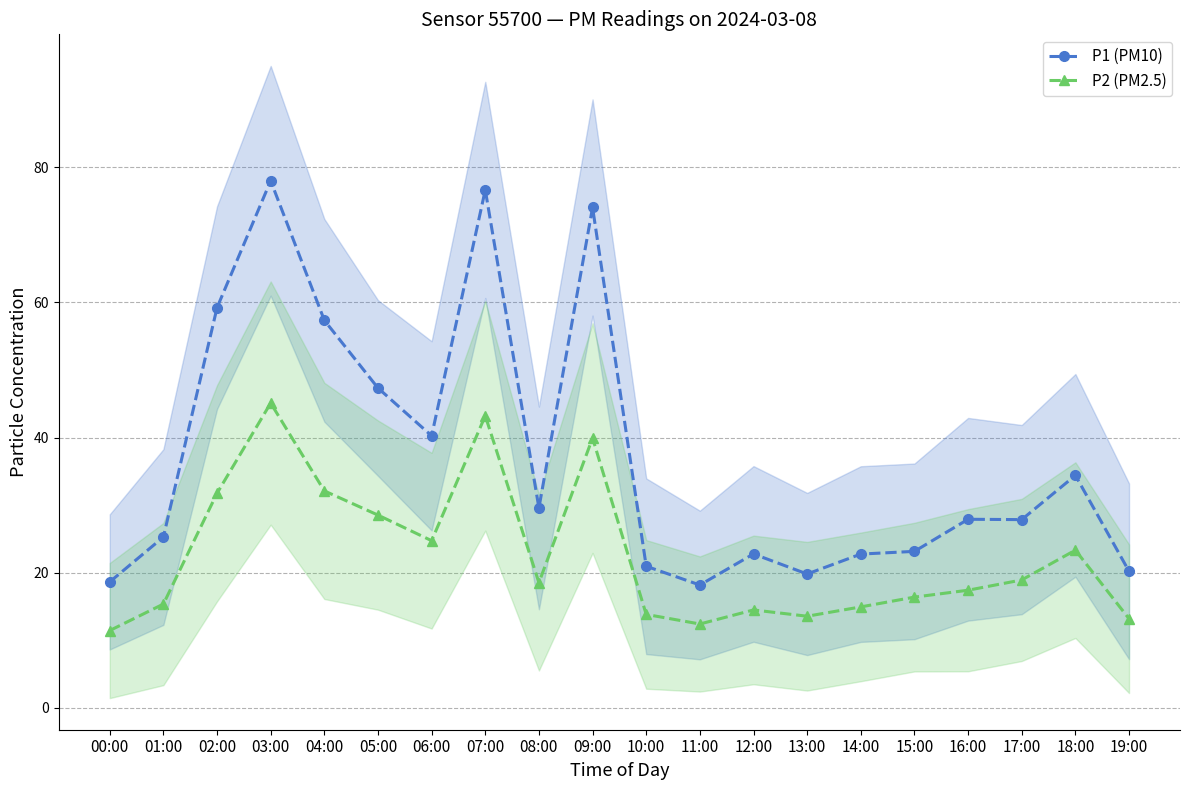

What is the difference between the second highest and minimum values in the P2 (PM2.5) series?

31.8